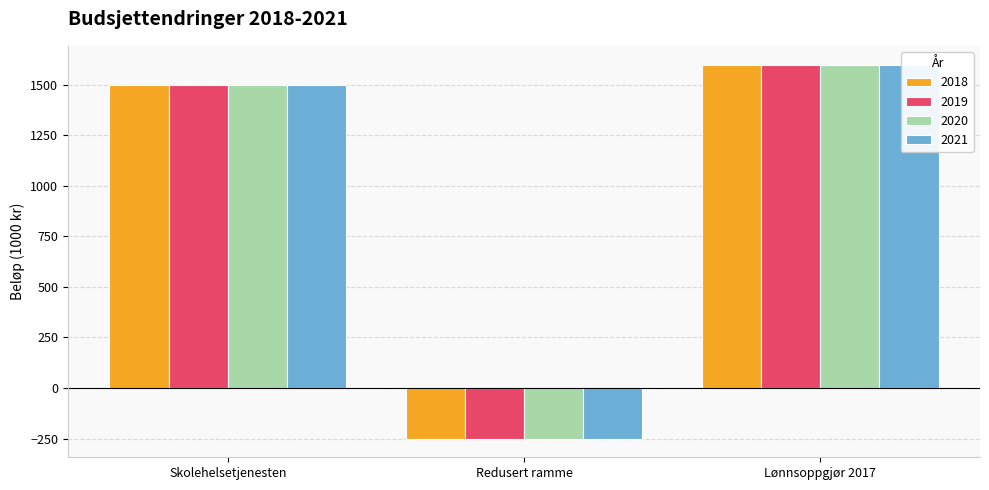

Reading left to right, list all the values displayed in this chart.

2018: 1500	-250	1600
2019: 1500	-250	1600
2020: 1500	-250	1600
2021: 1500	-250	1600